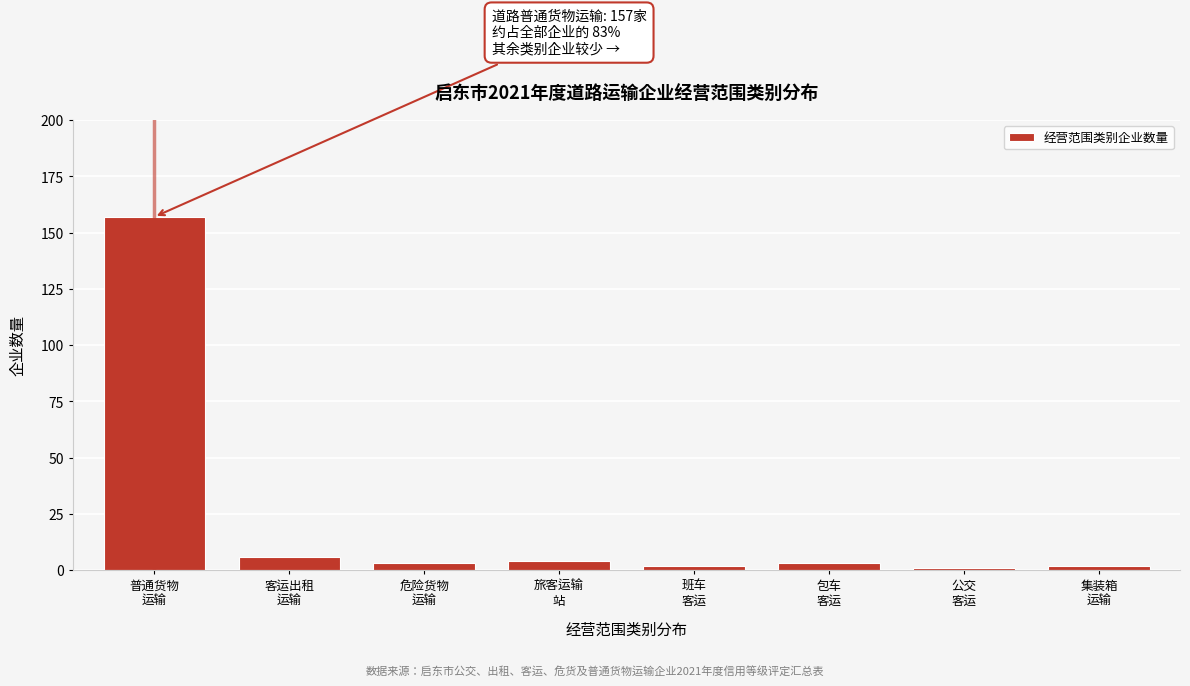

Reading right to left, transcribe all the data shown in this chart.

2	1	3	2	4	3	6	157